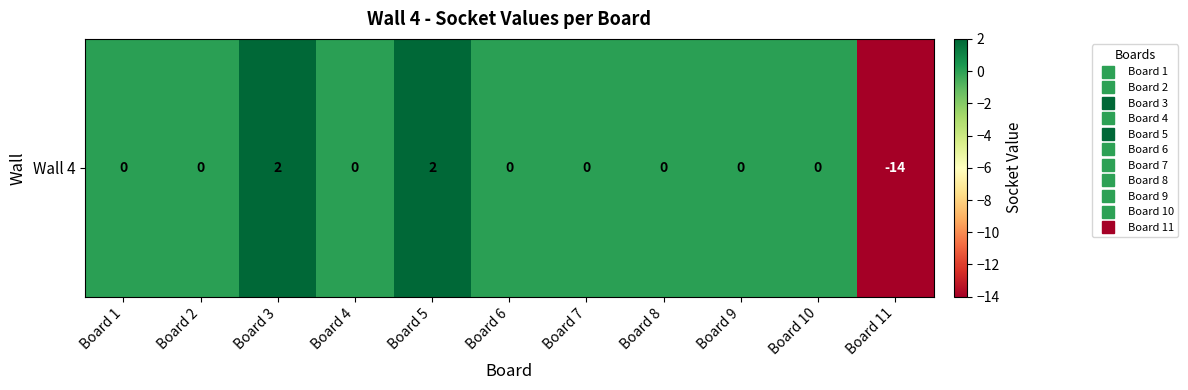

At which label does the data first exceed 0?

Board 3